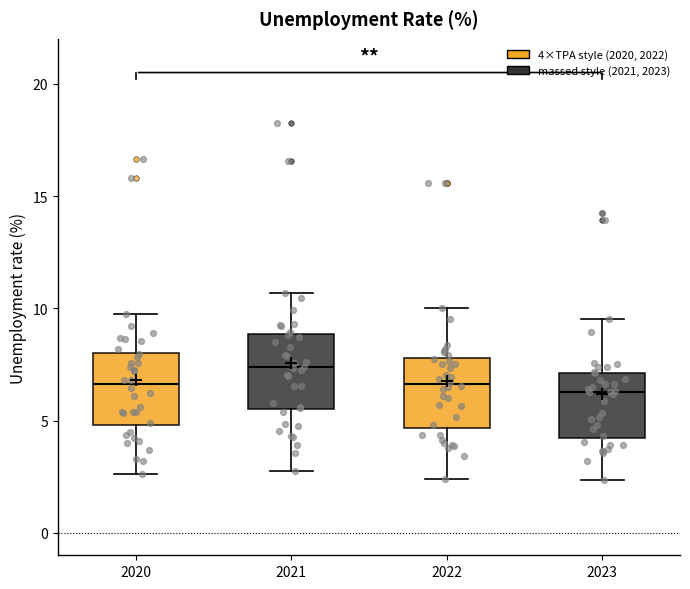

Where does the median line of the box at x = 2023 sit on the y-axis? The values are not printed on the chart, so give them approximately, as read against the axis.

6.5